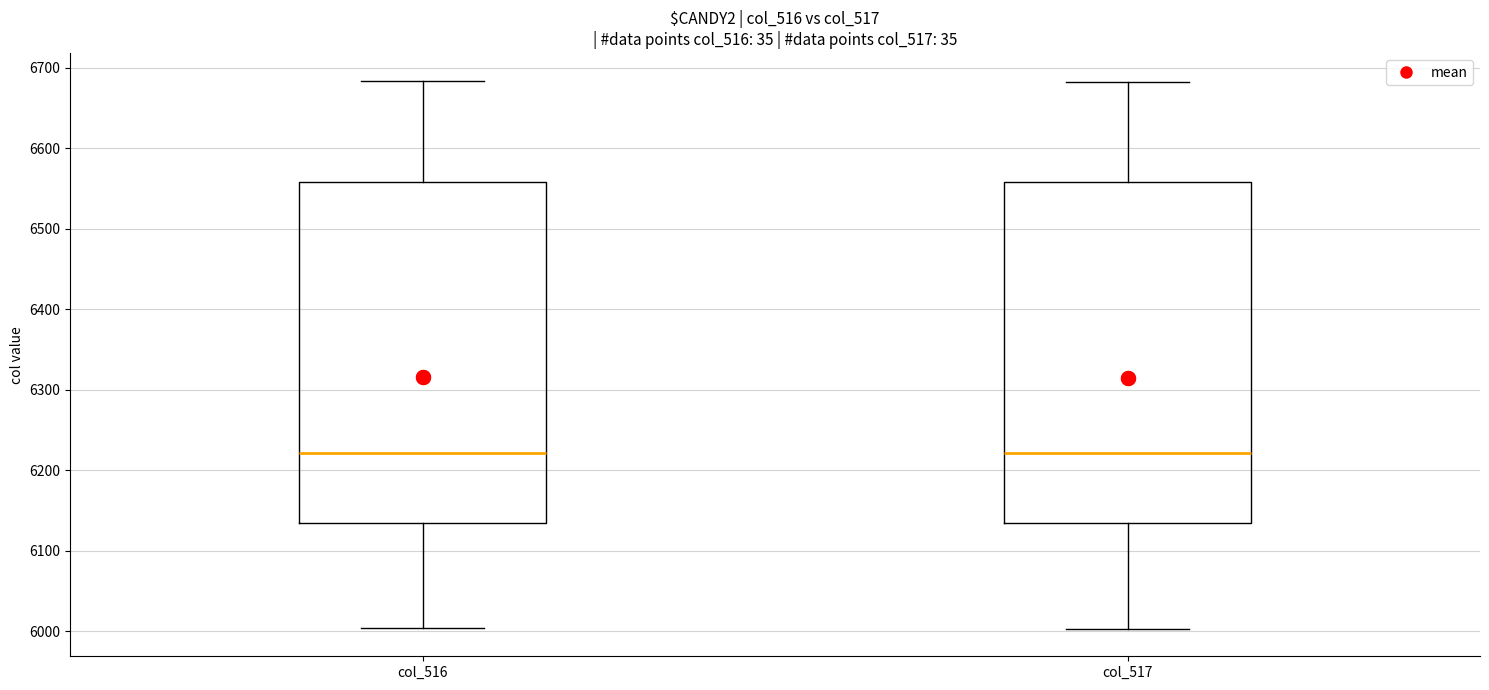

Where is the upper edge of the box for col_516 on the y-axis? The values are not printed on the chart, so give them approximately, as read against the axis.

6560